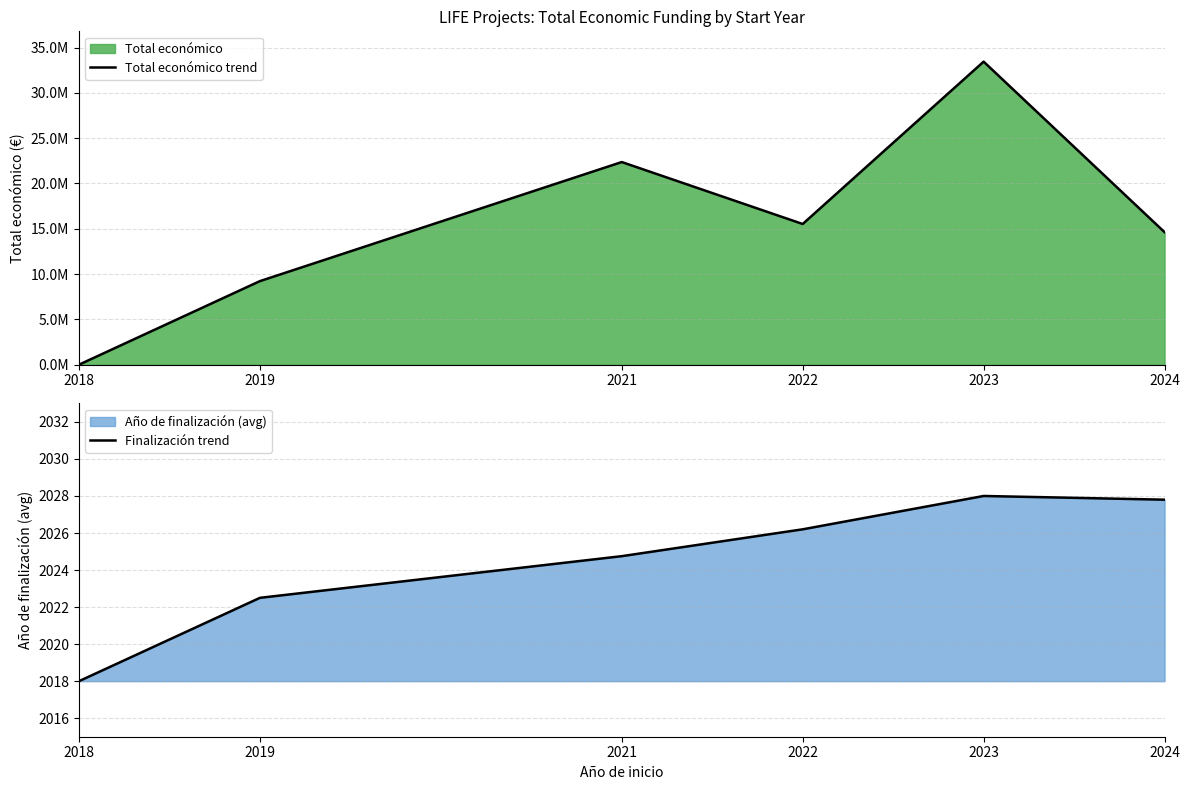

Reading left to right, list all the values displayed in this chart.

Total económico trend: 2018=0.0	2019=9222136.0	2021=22363801.0	2022=15526999.0	2023=33447707.0	2024=14623681.0
Finalización trend: 2018=2018.0	2019=2022.5	2021=2024.8	2022=2026.2	2023=2028.0	2024=2027.8